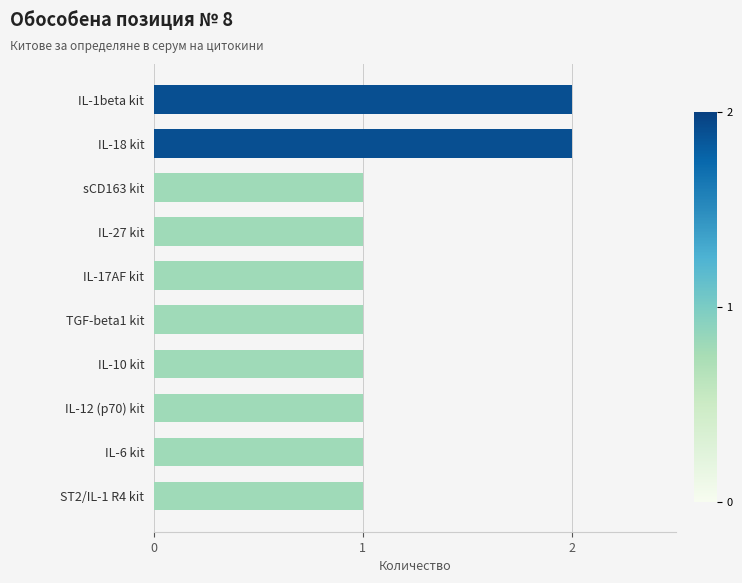

What is the sum of all values?

12